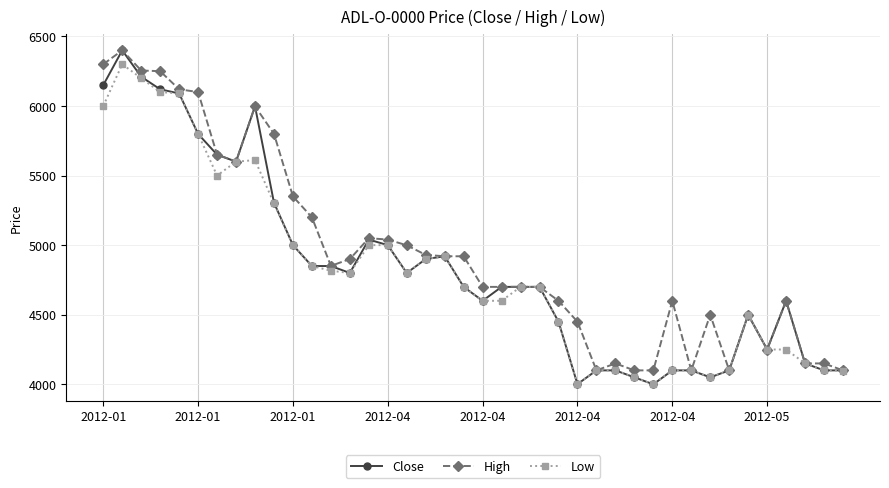

How many distinct data groups are displayed?

3